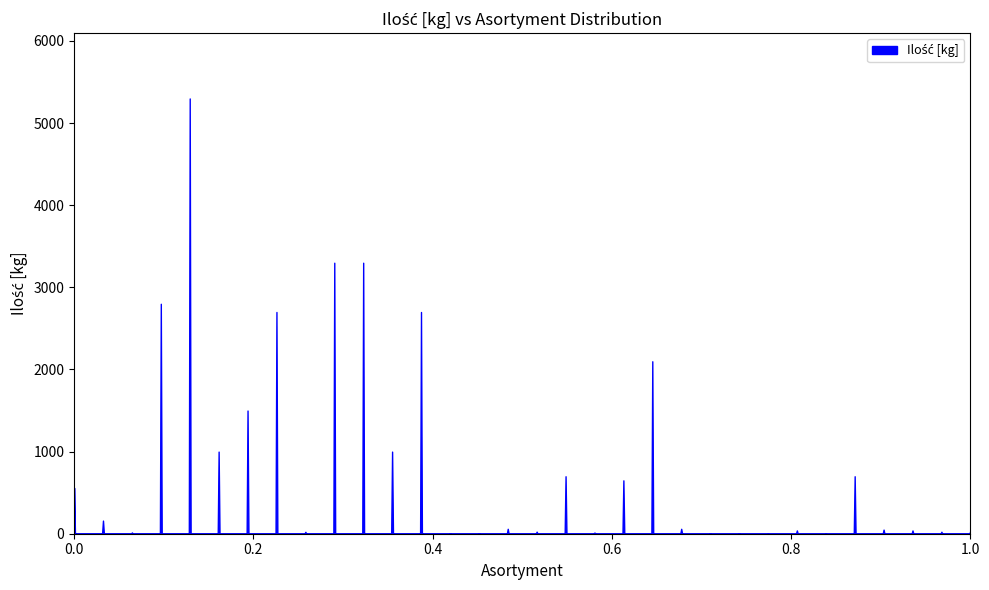

How many points are higher than both their immediate neighbors (excluding endpoints)?

9